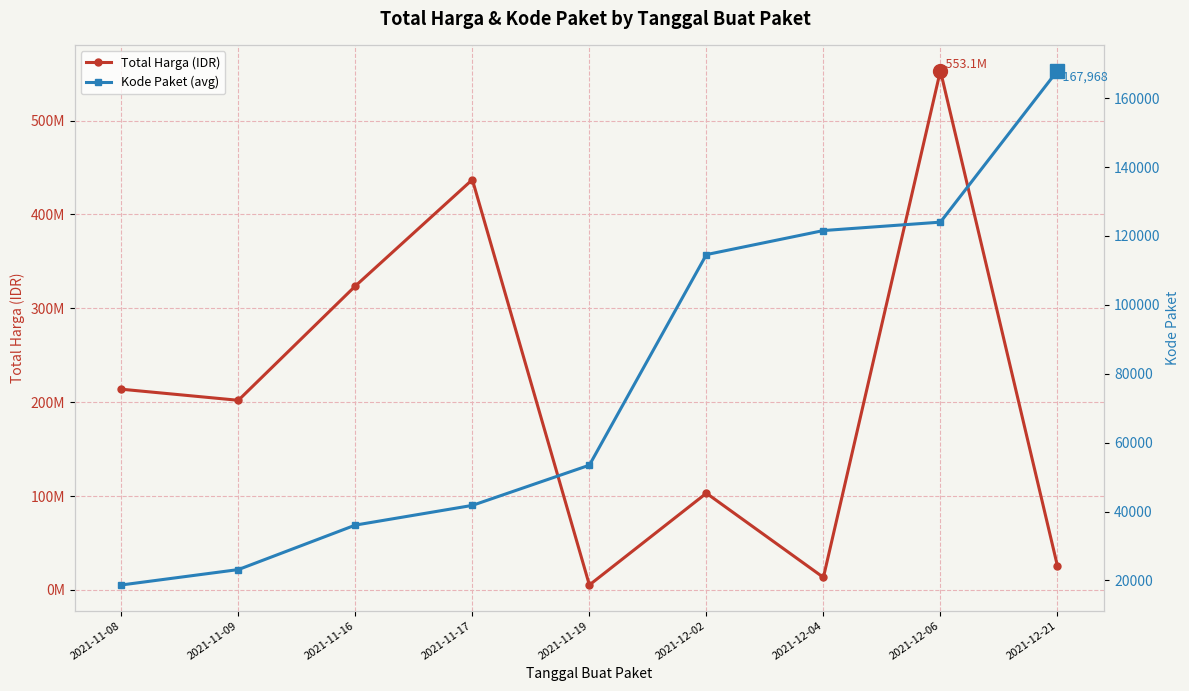

Reading left to right, list all the values displayed in this chart.

Total Harga (IDR): 213825000	202000000	323758100	437074000	5267600	103040877	13345000	553107700	25648640
Kode Paket (avg): 18691	23162	36075	41794	53465	114592	121569	124012	167968